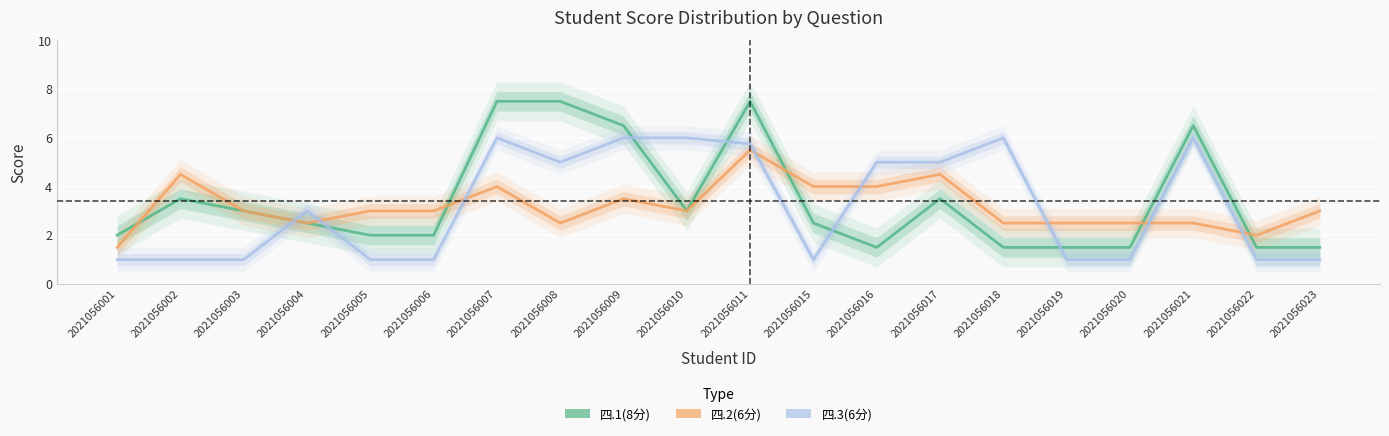

What is the value of the 四.3(6分) point at the 16th from the left?

1.0